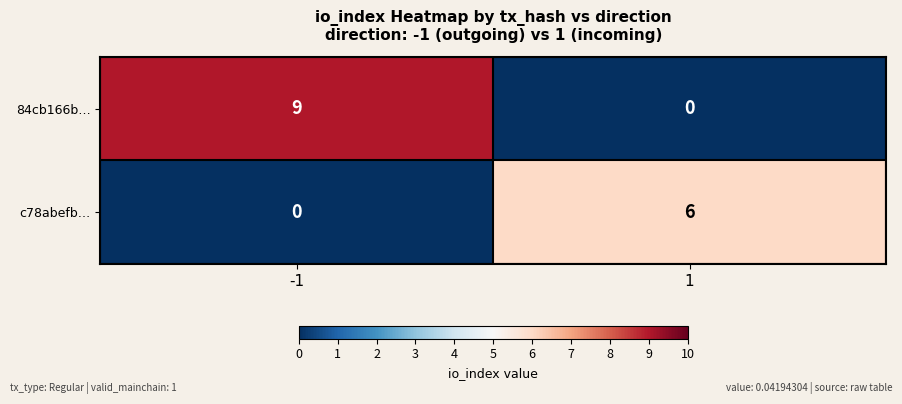

Reading left to right, extract all data points from this chart.

84cb166b…: 9	0
c78abefb…: 0	6